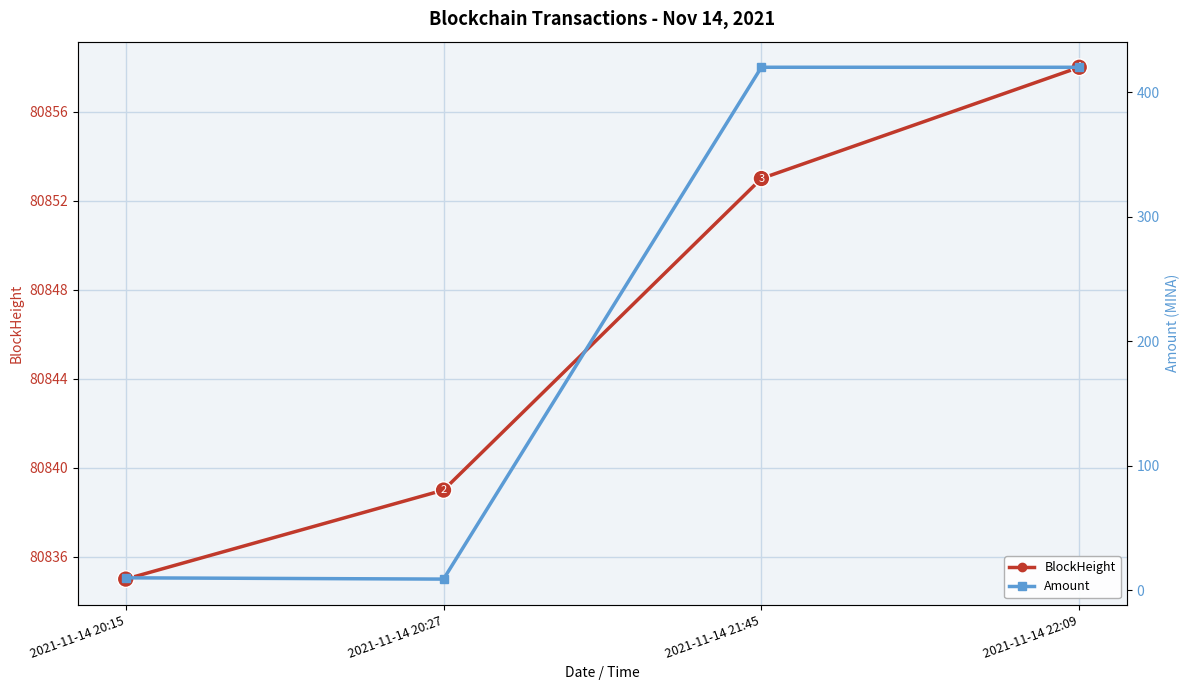

What is the spread (max minus min) of values at 2021-11-14 22:09?

80438.0